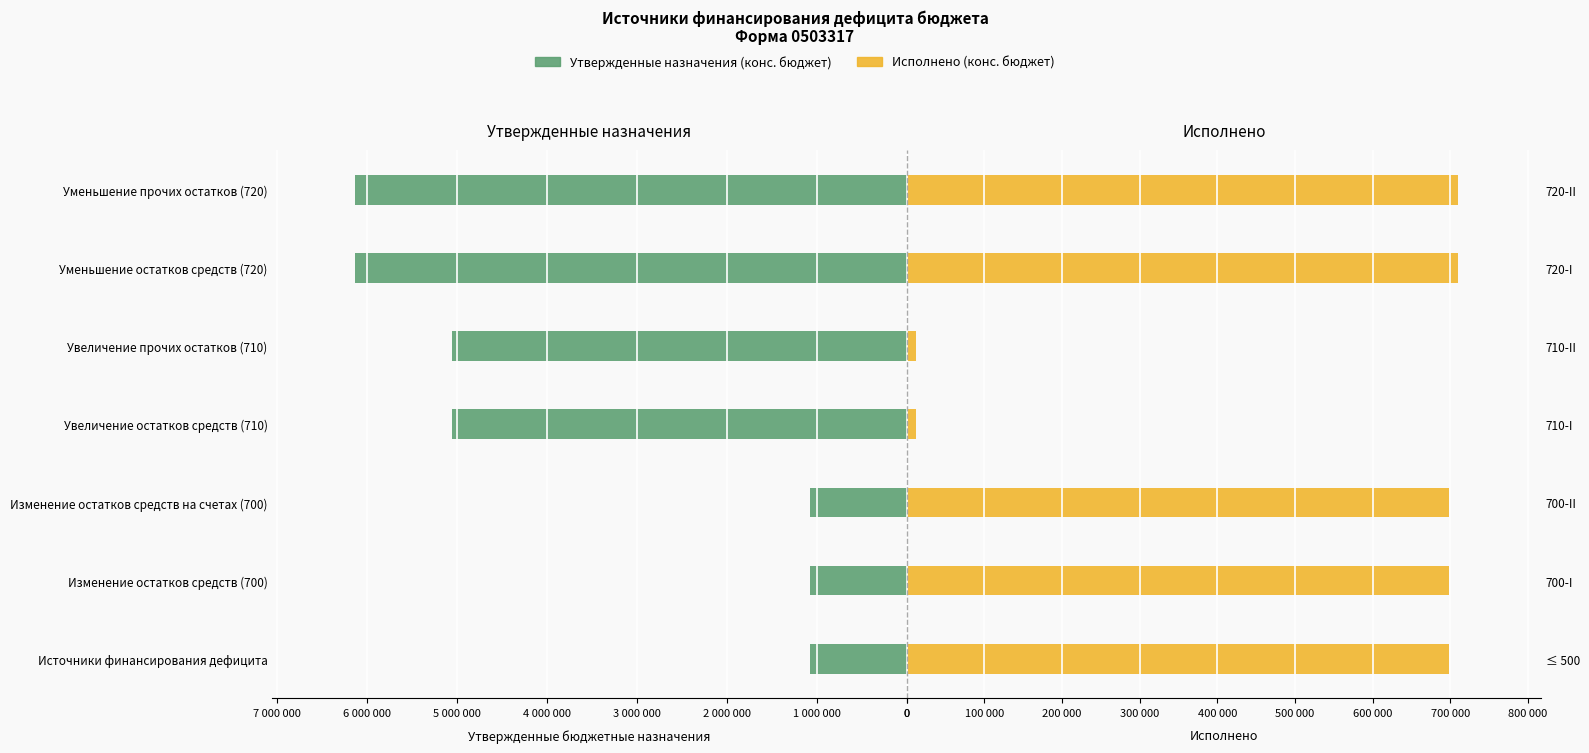

The Утвержденные назначения (конс. бюджет) series shows 7456451 at Увеличение прочих остатков (710). True or false?

False